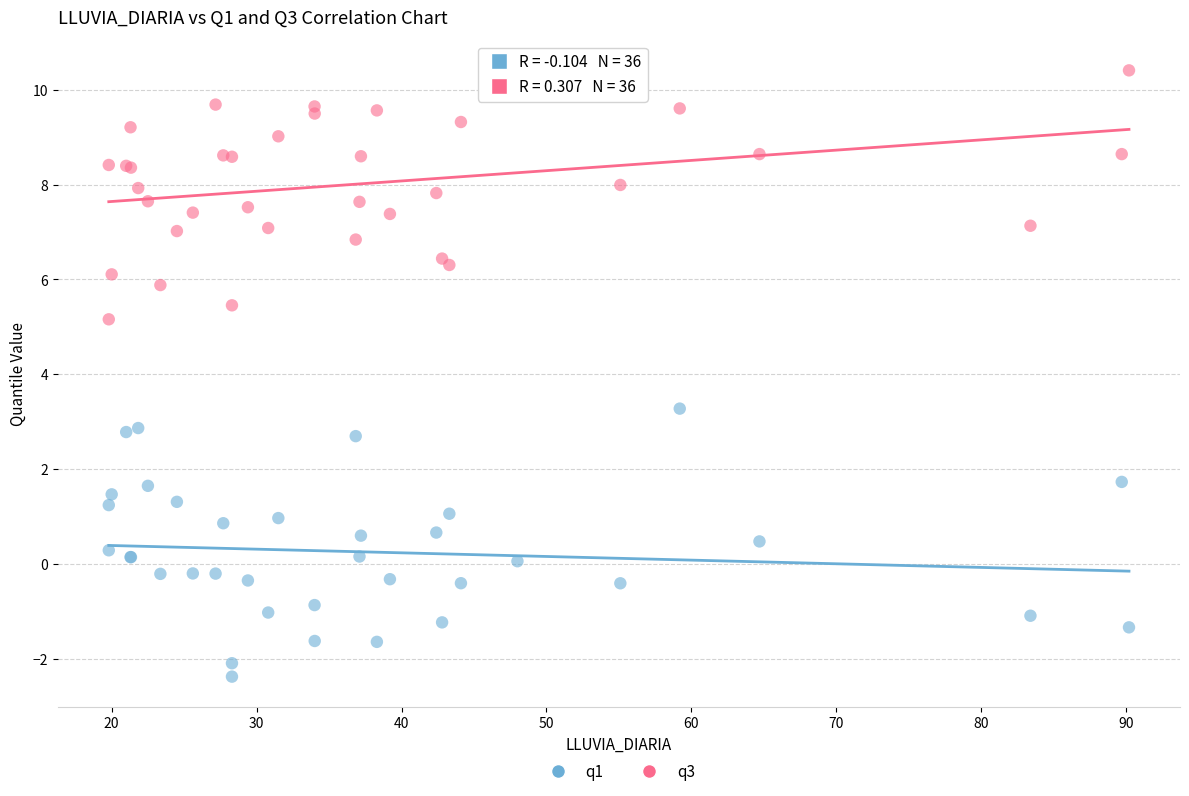

Which series contains the highest Y value?

q3